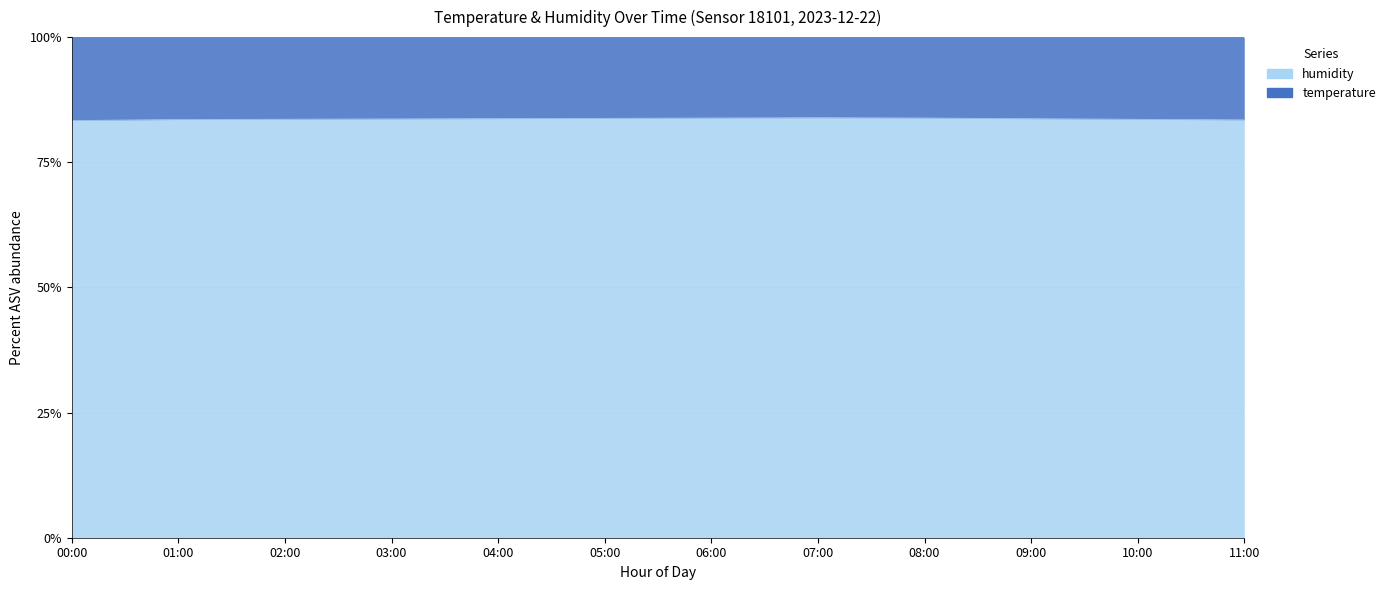

Reading right to left, list all the values displayed in this chart.

11:00=83.5	10:00=83.6	09:00=83.7	08:00=83.8	07:00=83.9	06:00=83.8	05:00=83.8	04:00=83.7	03:00=83.7	02:00=83.6	01:00=83.5	00:00=83.3